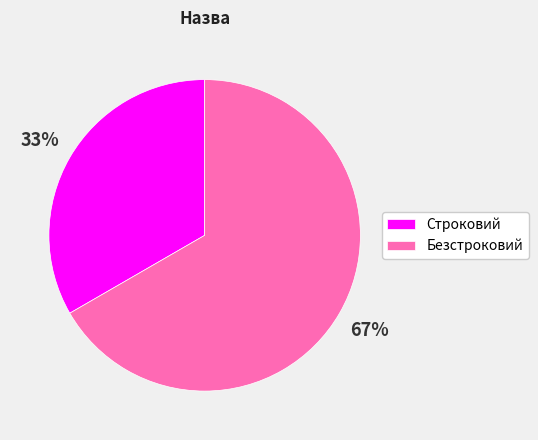

To the nearest percent, what is the average slice percentage?

50%